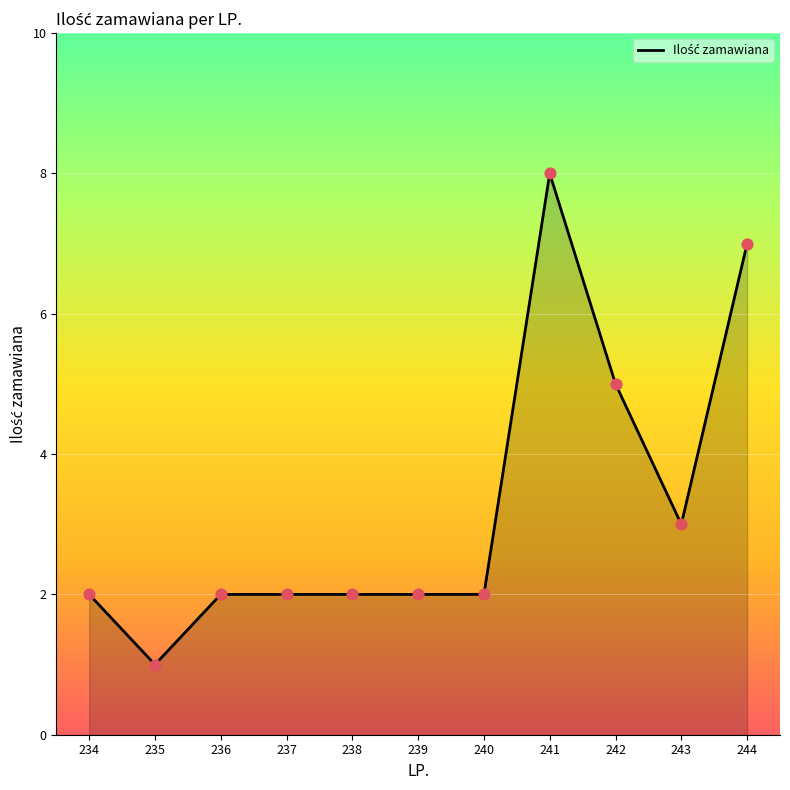

Which has a higher value, 240 or 243?

243